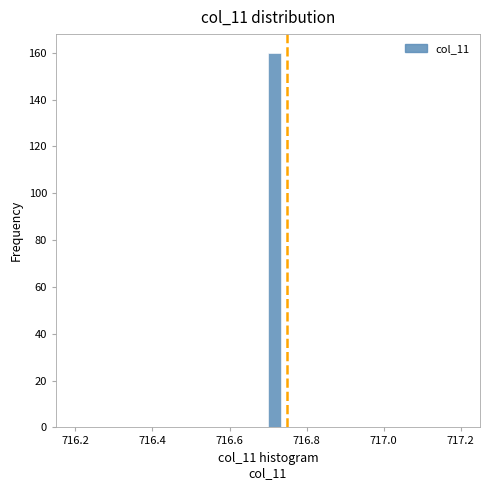

Around what value on the x-axis is the tallest bar? Give the approximate position of its centre, as read against the axis.

716.72